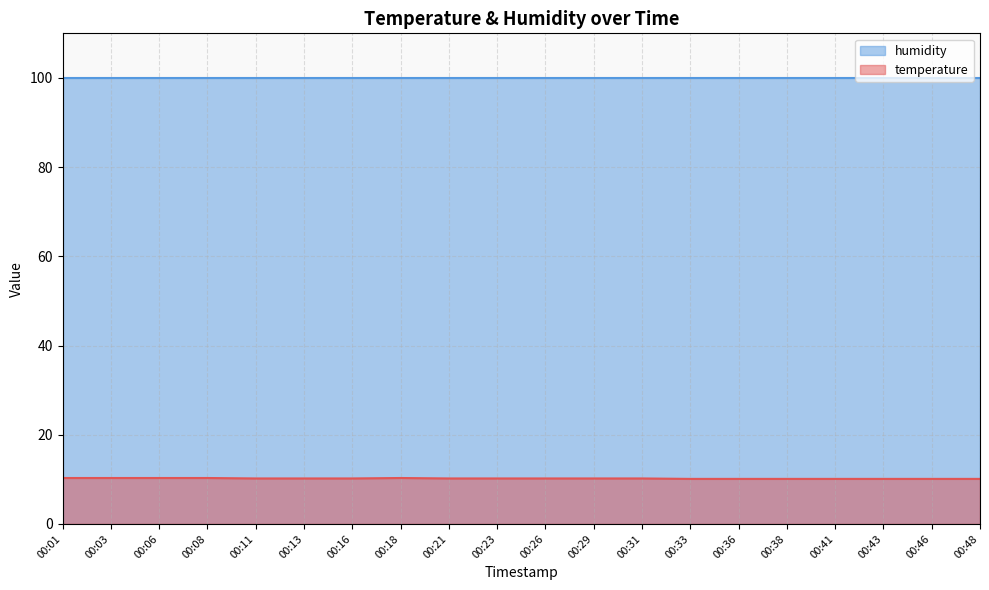

Does the chart display data point markers on the line(s)?

No